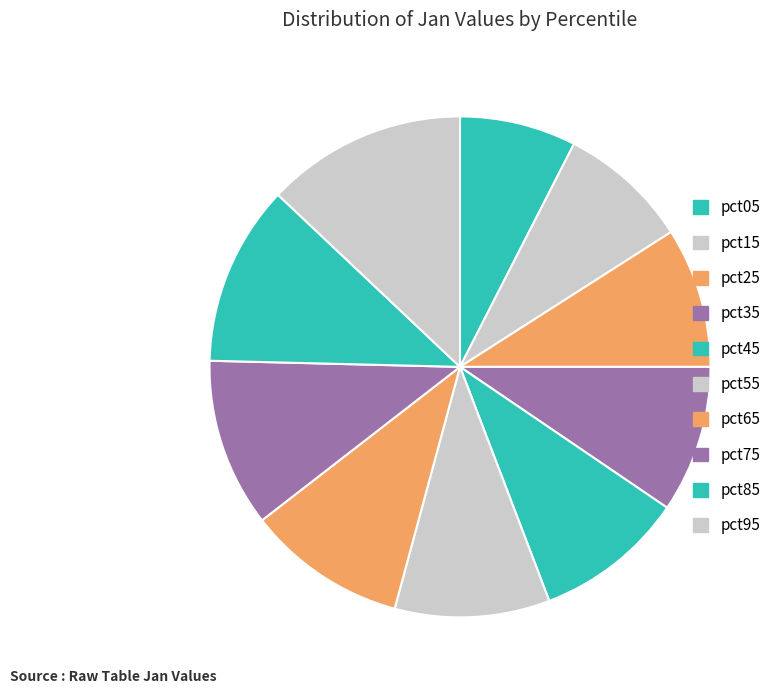

Count the number of slices in the pie.

10